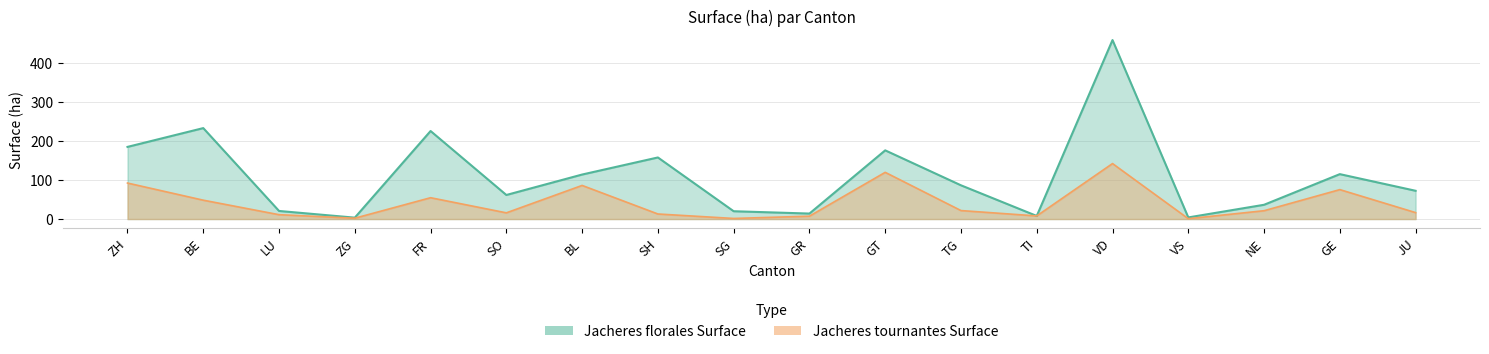

Reading left to right, transcribe all the data shown in this chart.

Jacheres florales Surface: ZH=185.3	BE=233.6	LU=20.8	ZG=3.6	FR=226.1	SO=61.8	BL=114.3	SH=158.2	SG=20.1	GR=14.1	GT=176.5	TG=86.7	TI=8.0	VD=459.8	VS=4.2	NE=36.6	GE=115.4	JU=72.6
Jacheres tournantes Surface: ZH=92.5	BE=48.4	LU=11.2	ZG=2.1	FR=54.8	SO=15.9	BL=86.4	SH=13.0	SG=1.5	GR=7.4	GT=120.0	TG=21.8	TI=8.0	VD=142.5	VS=0.9	NE=21.4	GE=75.6	JU=16.5